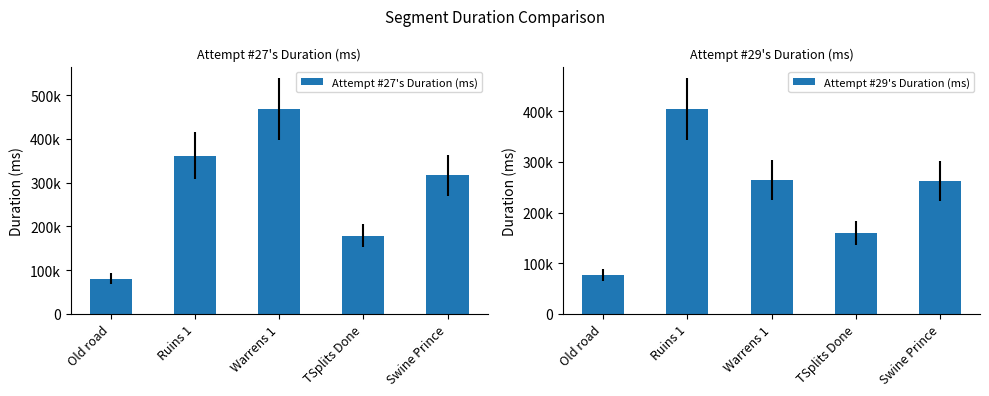

Are the bars grouped side by side (vs. stacked)?

Yes